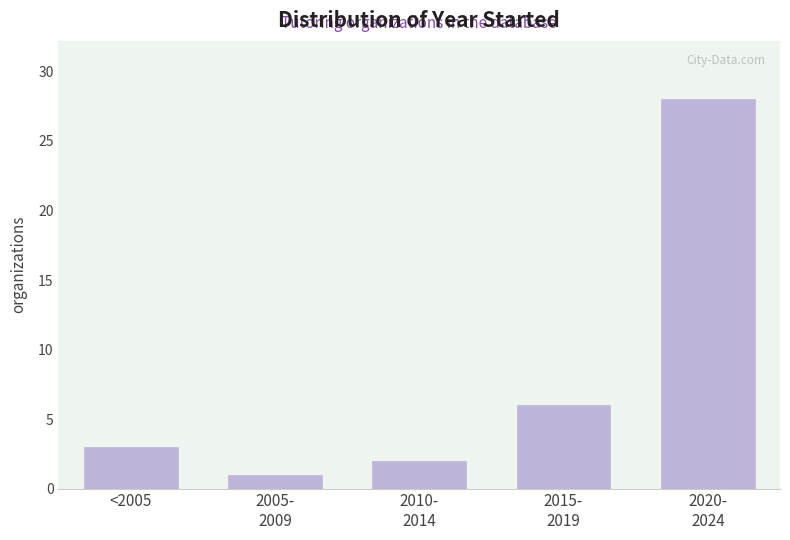

Reading left to right, list all the values displayed in this chart.

3	1	2	6	28